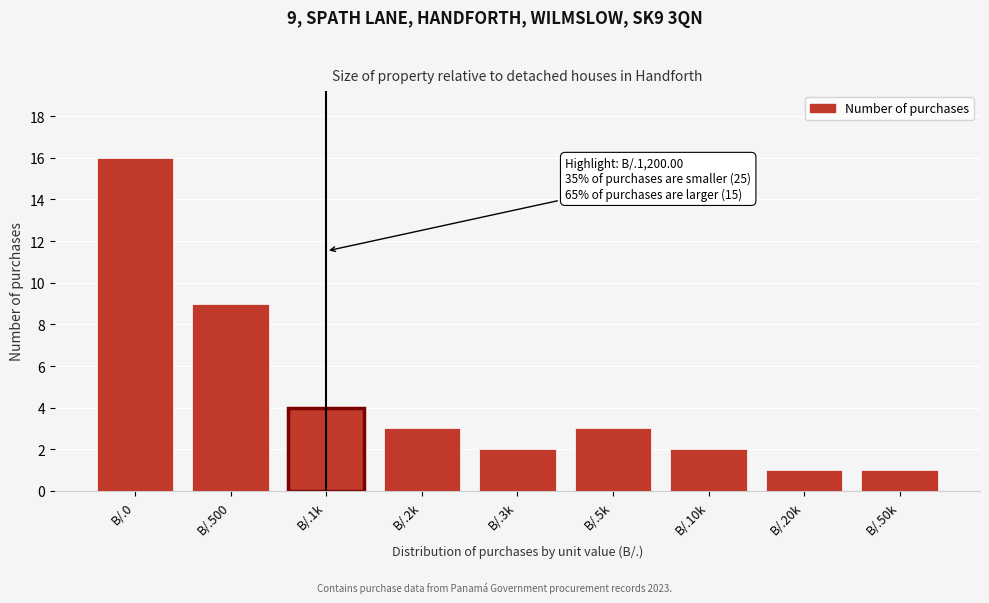

Reading left to right, list all the values displayed in this chart.

16	9	4	3	2	3	2	1	1